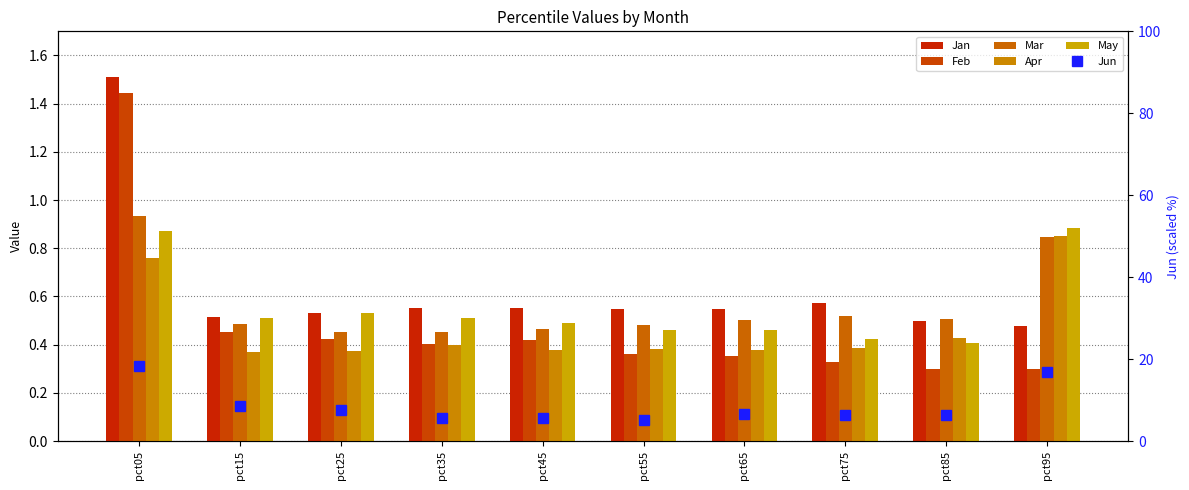

Reading right to left, extract all data points from this chart.

Jan: 0.5	0.5	0.6	0.5	0.5	0.6	0.6	0.5	0.5	1.5
Feb: 0.3	0.3	0.3	0.4	0.4	0.4	0.4	0.4	0.5	1.4
Mar: 0.8	0.5	0.5	0.5	0.5	0.5	0.5	0.5	0.5	0.9
Apr: 0.9	0.4	0.4	0.4	0.4	0.4	0.4	0.4	0.4	0.8
May: 0.9	0.4	0.4	0.5	0.5	0.5	0.5	0.5	0.5	0.9
Jun: 16.8	6.3	6.4	6.5	5.2	5.6	5.5	7.5	8.5	18.4